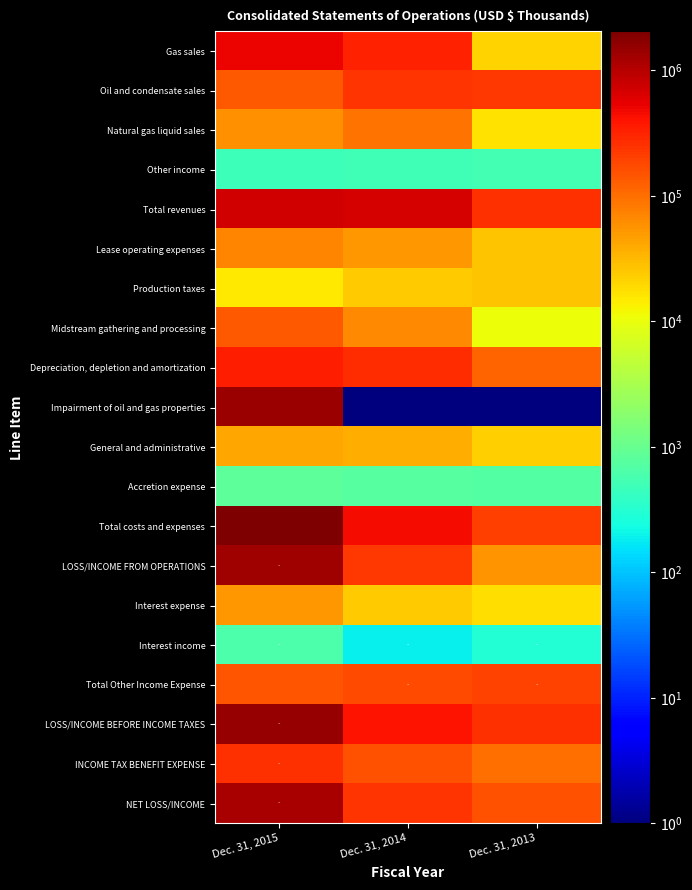

At which category is the sum across all series the highest?

Dec. 31, 2015